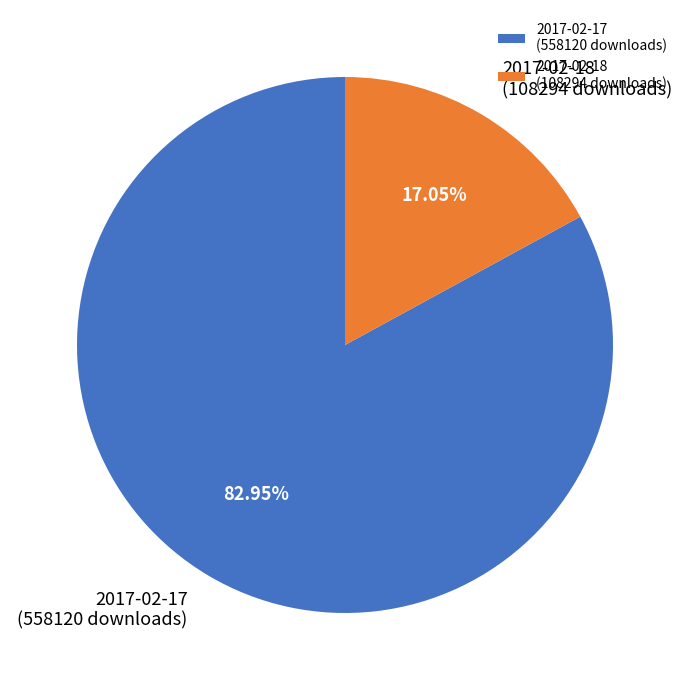

Does any single category account for the majority?

Yes